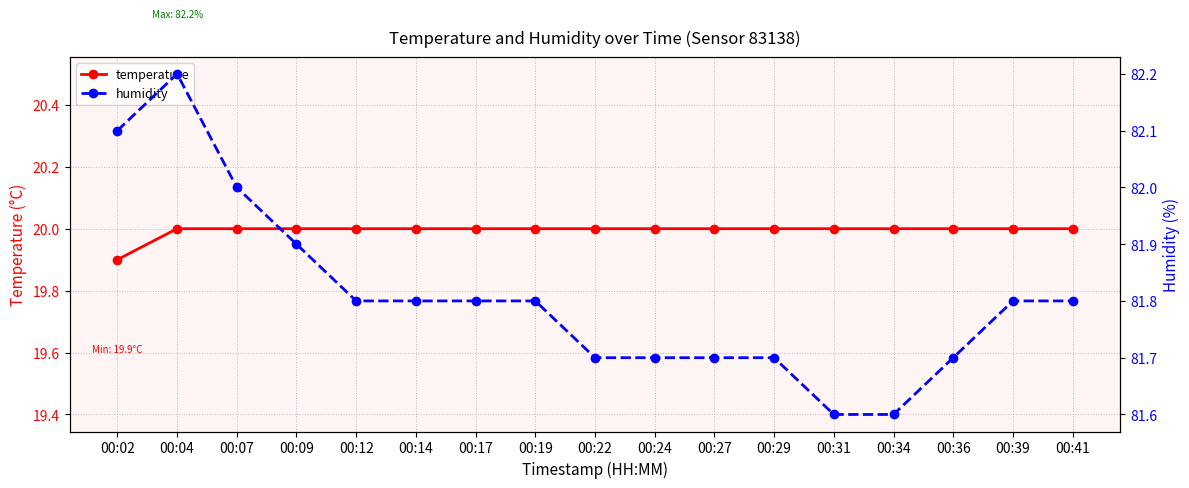

Is the value of temperature at 00:07 greater than the value of humidity at 00:12?

No